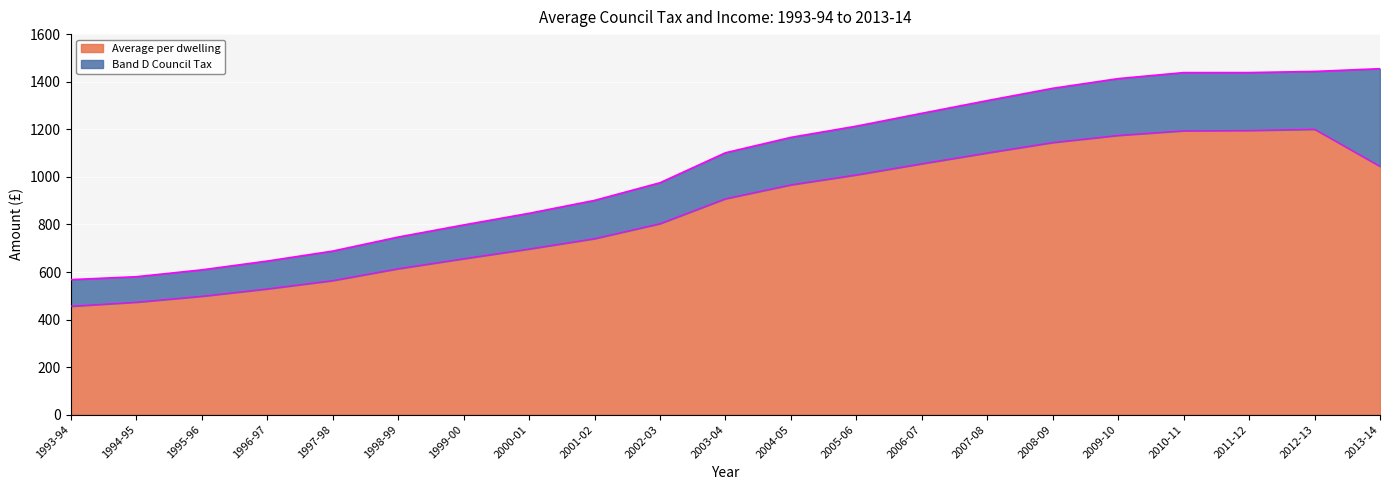

What are all the series names shown in the legend?

Average per dwelling, Band D Council Tax